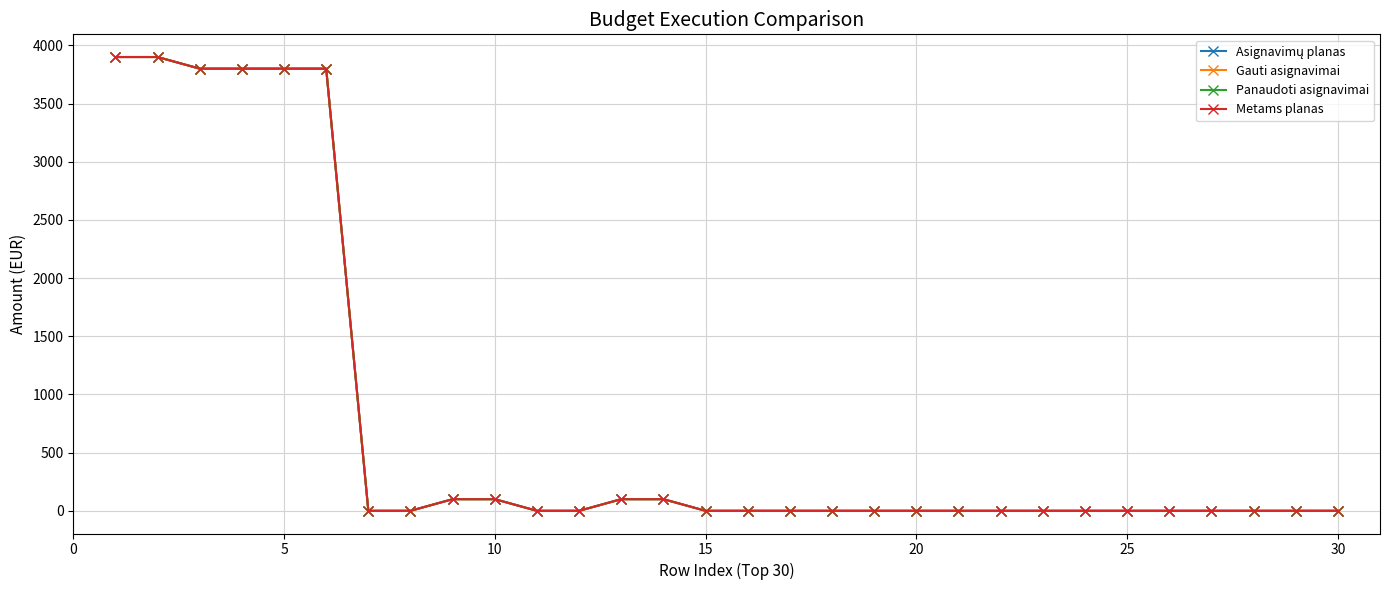

Does the chart have visible grid lines?

Yes